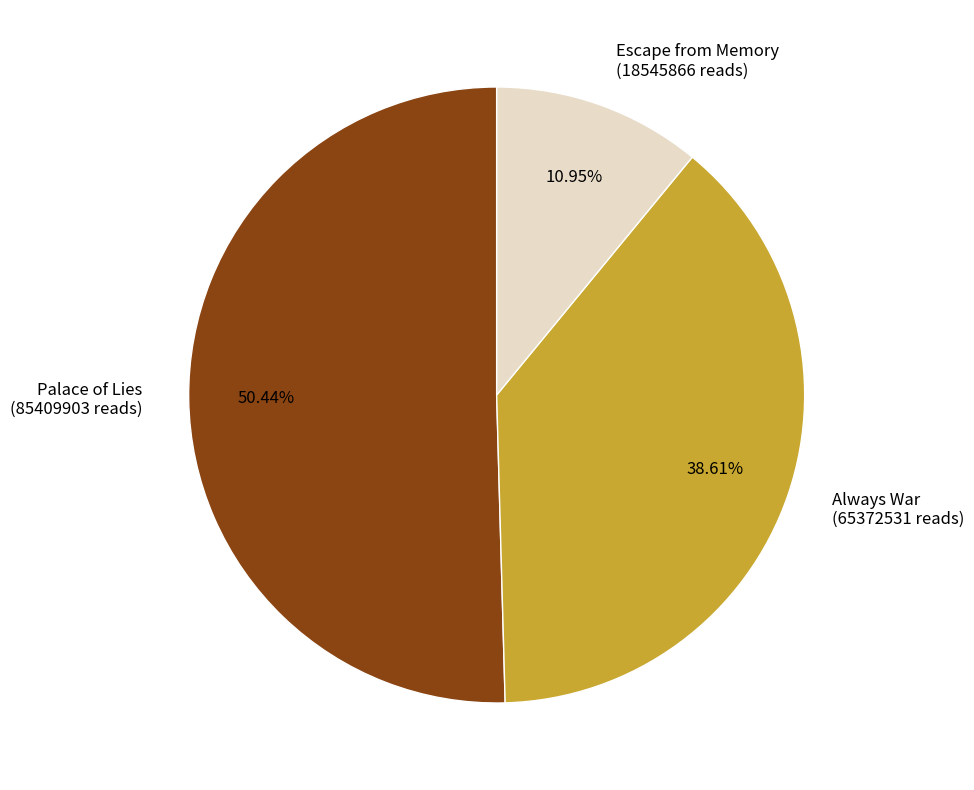

Which has a higher value, Palace of Lies or Always War?

Palace of Lies